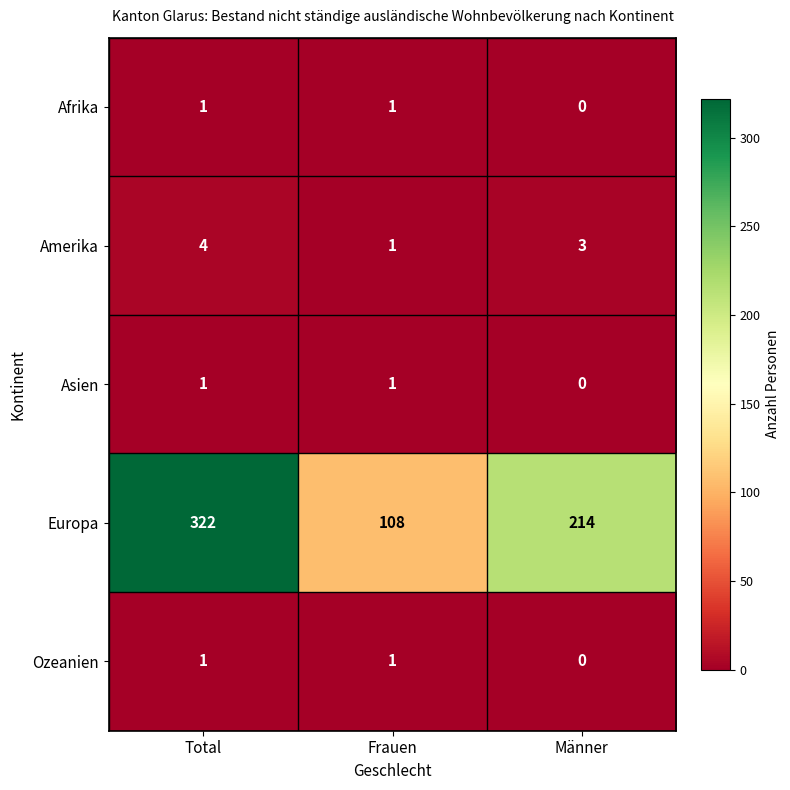

Which series has the largest range (max minus min)?

Europa